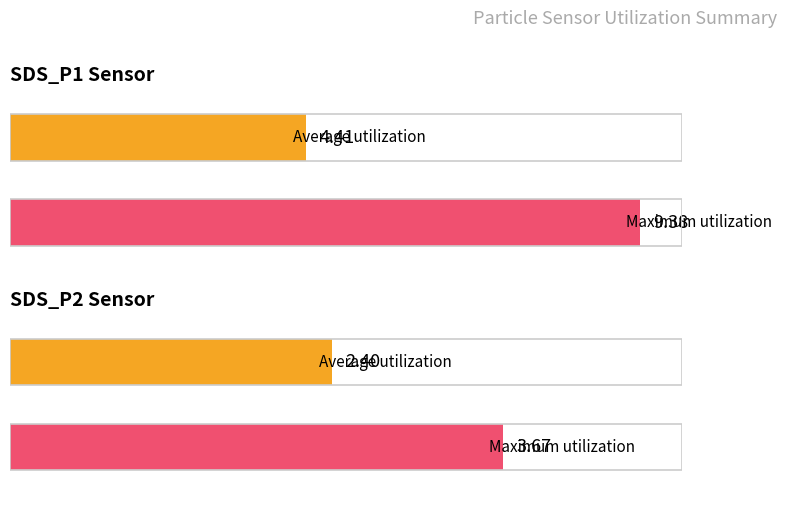

The value of SDS_P2 at 01:11 is 1.4. True or false?

False